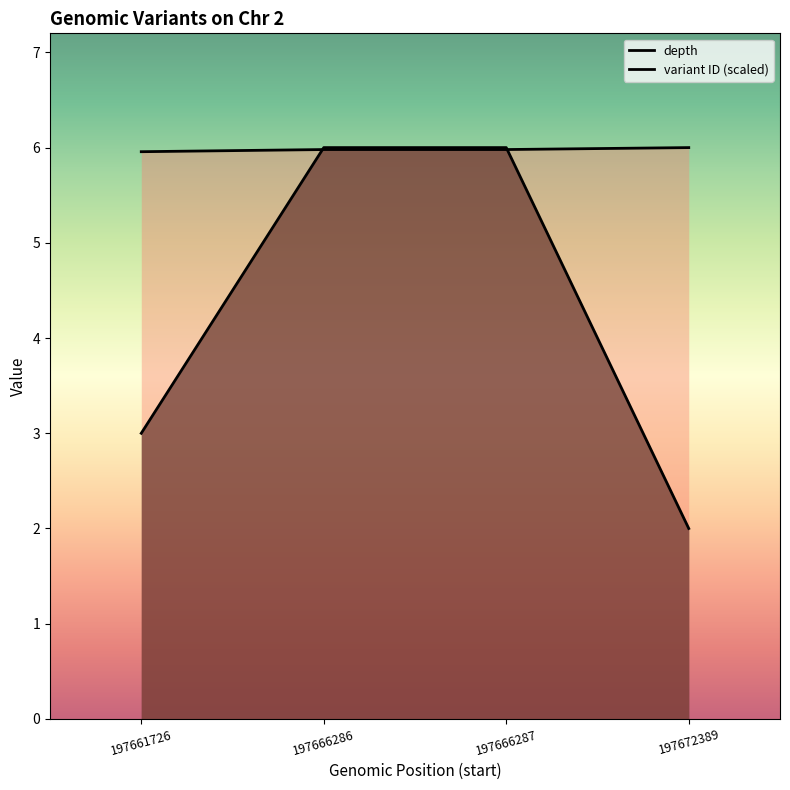

Which category has the highest value in the depth series?

197666286